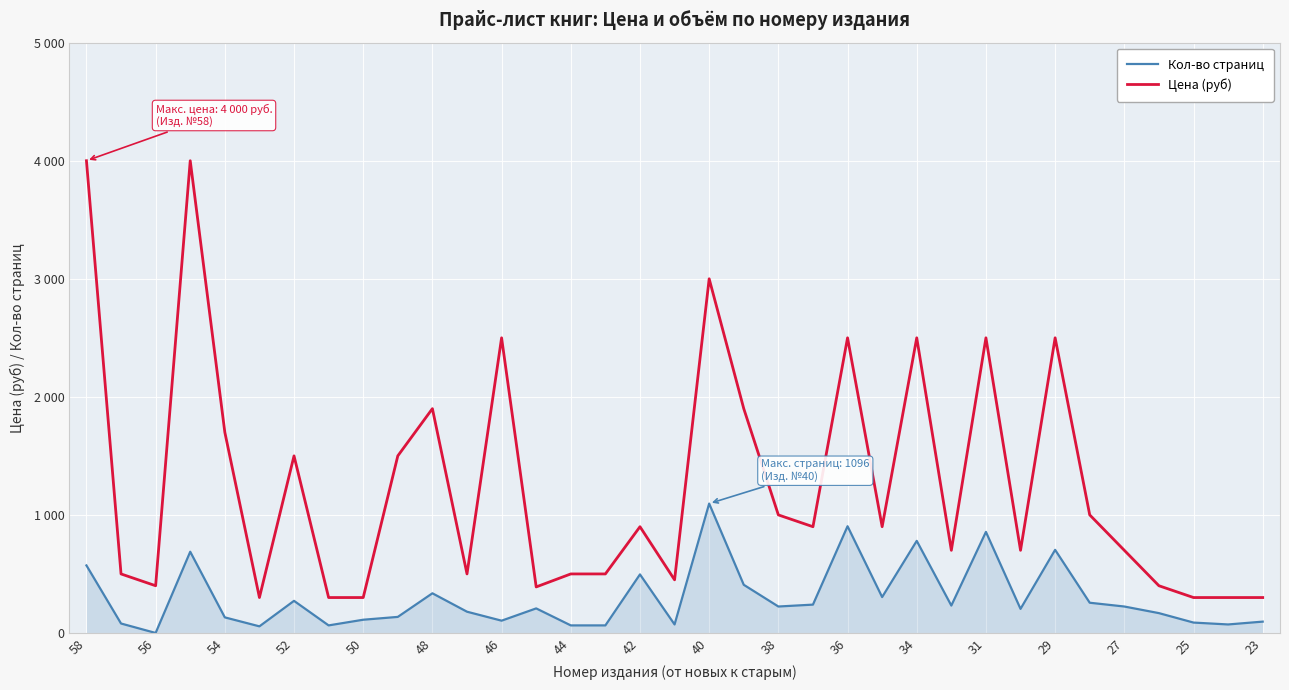

Is this an area chart (filled region under the line)?

Yes